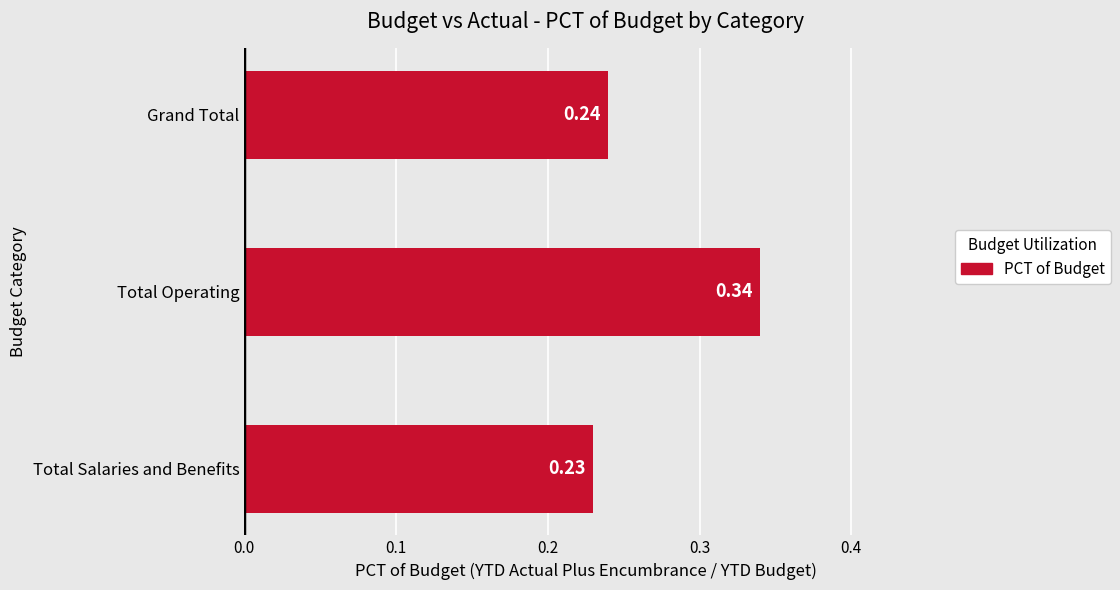

List the labels in order of value, largest first.

Total Operating, Grand Total, Total Salaries and Benefits